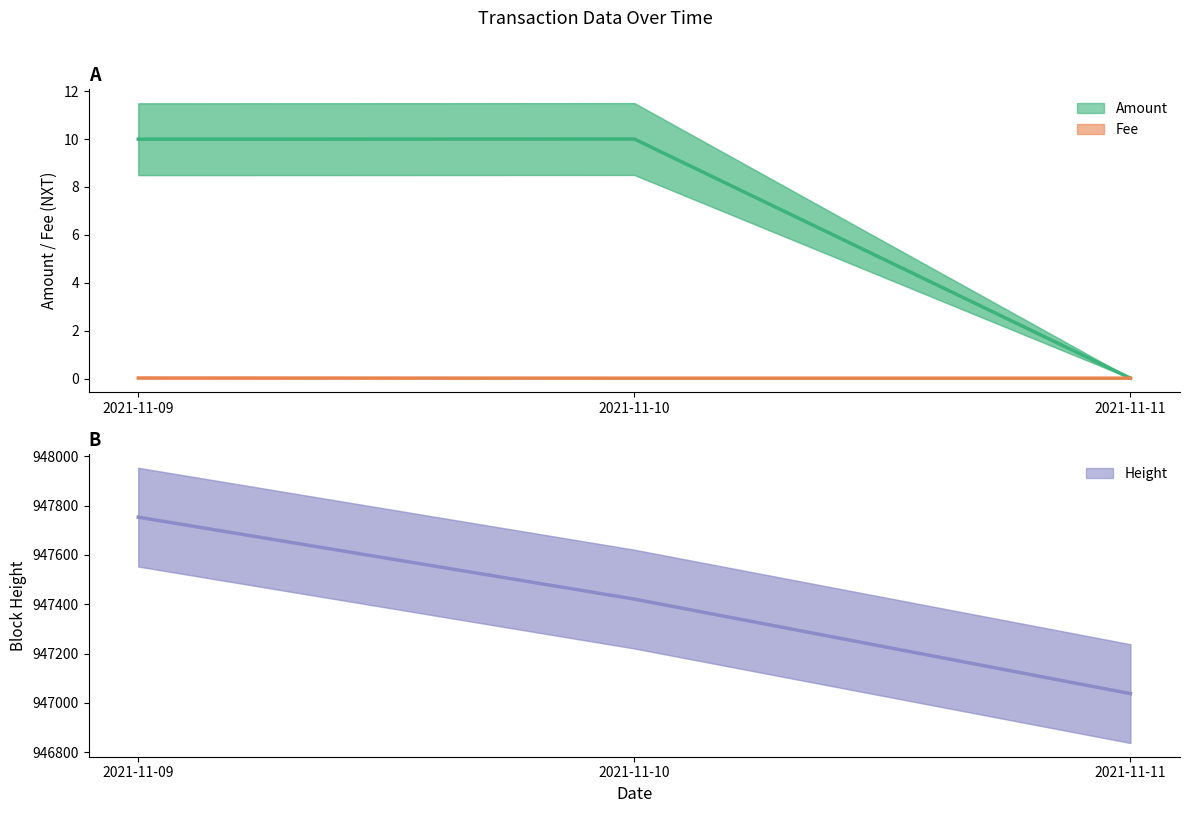

Which category has the highest value across all series?

2021-11-09